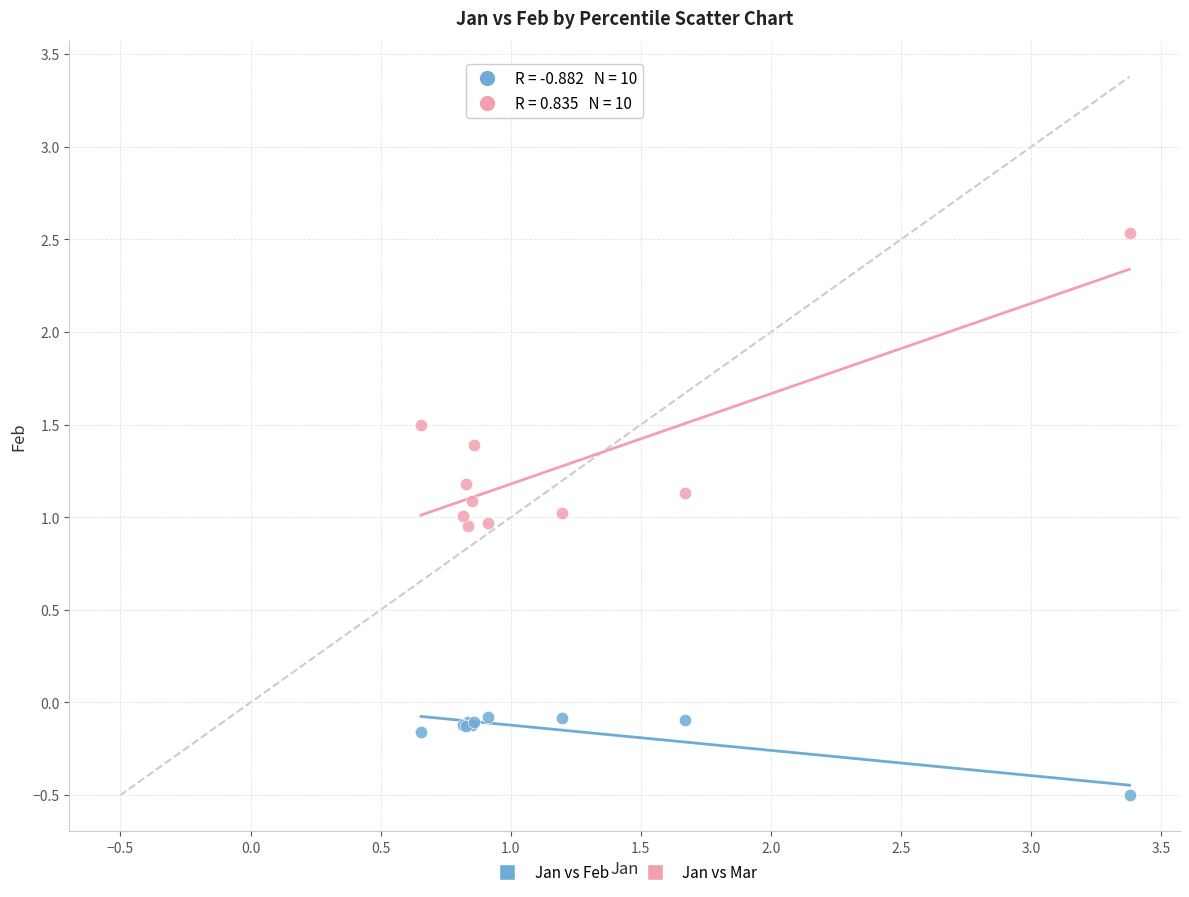

Which series contains the highest Y value?

Jan vs Mar